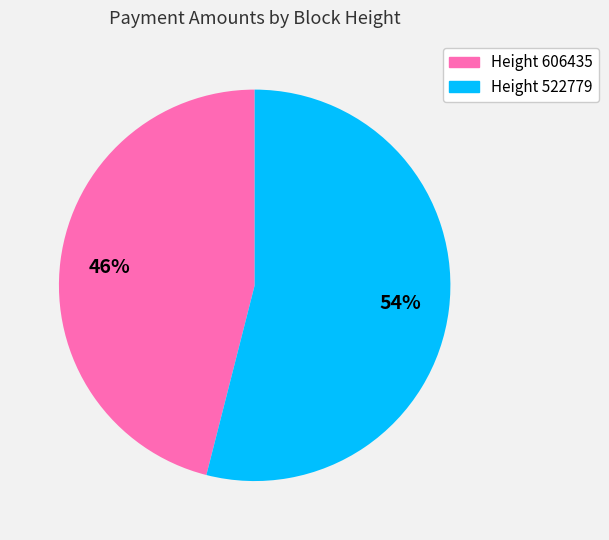

To the nearest percent, what is the average slice percentage?

50%